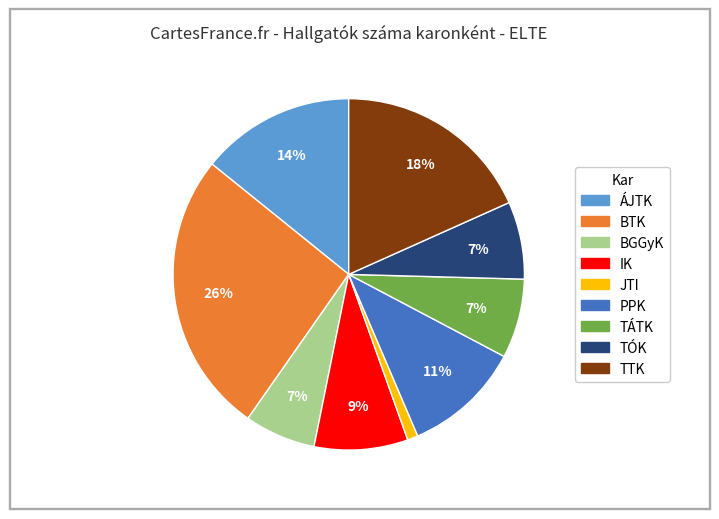

Does any single category account for the majority?

No